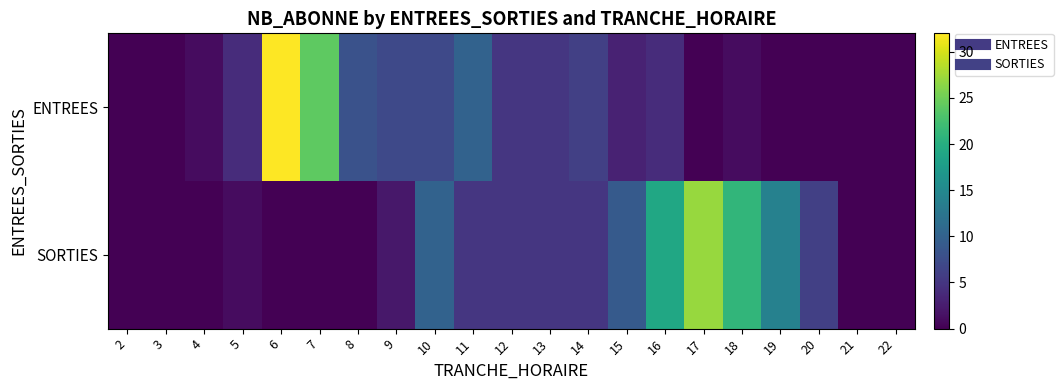

Rank the series by their average value, from lowest to highest.

ENTREES, SORTIES